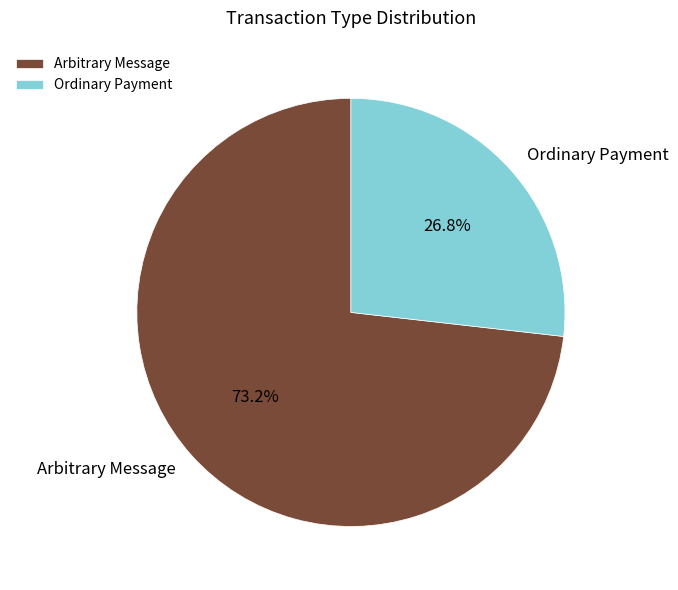

How many segments does this pie chart have?

2